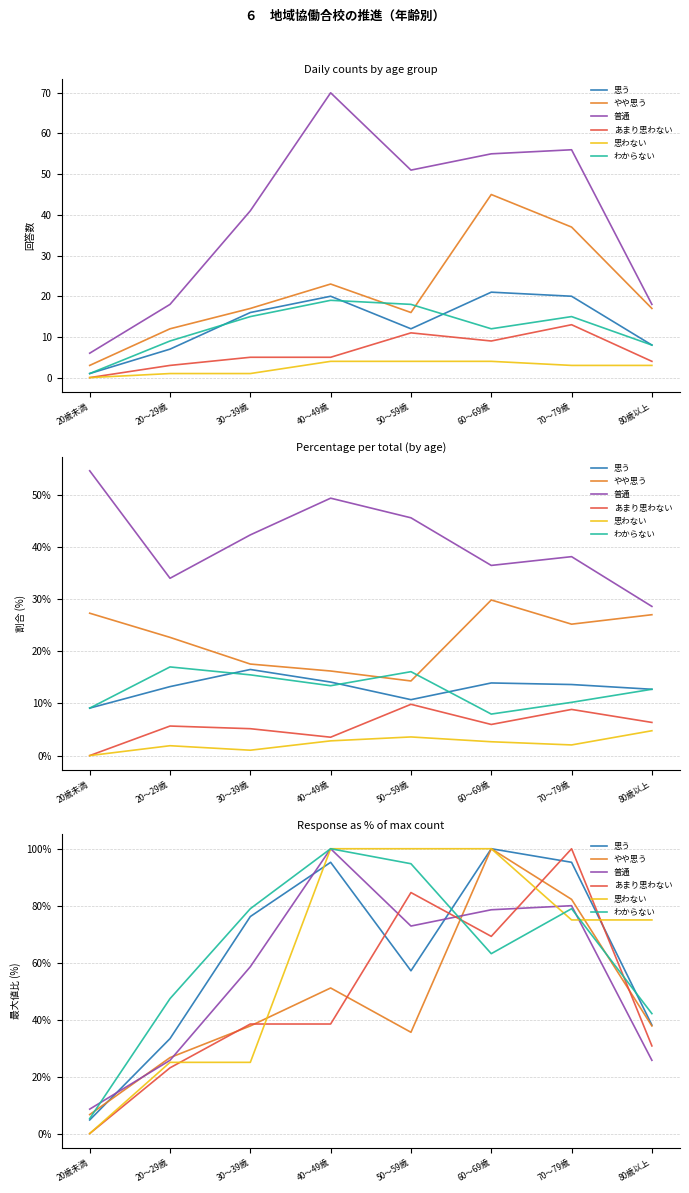

How many lines are shown in the chart?

6